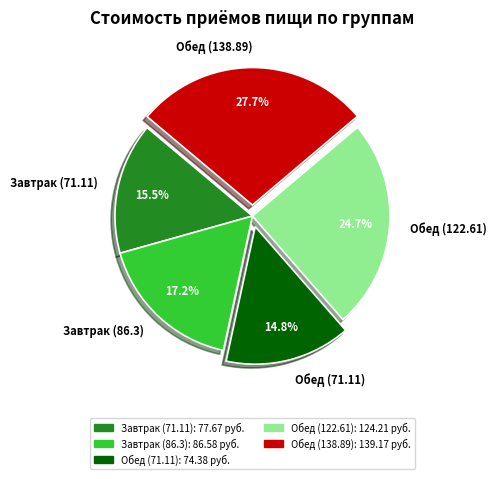

How many segments does this pie chart have?

5